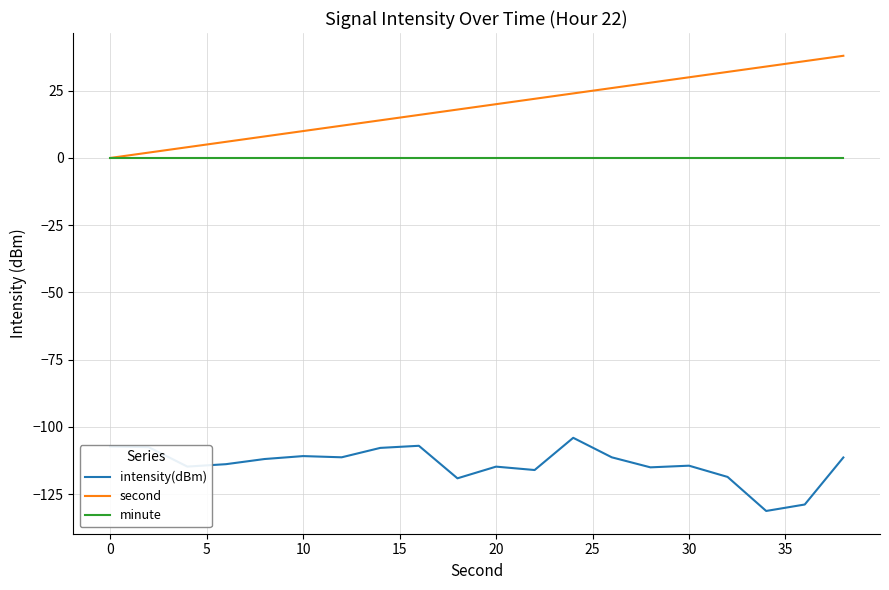

True or false: minute and intensity(dBm) intersect in this chart.

False